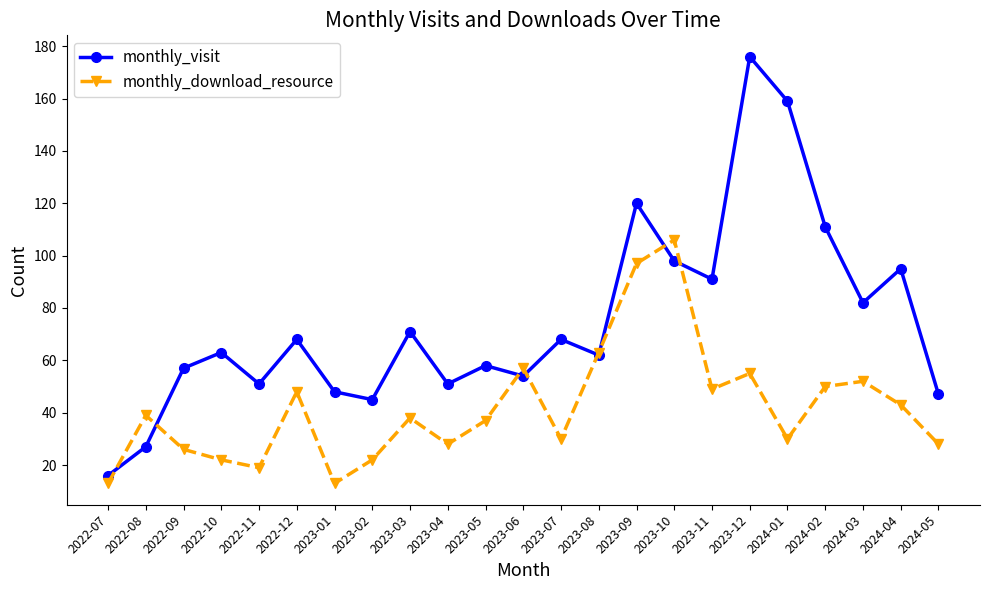

Rank the series by their average value, from highest to lowest.

monthly_visit, monthly_download_resource